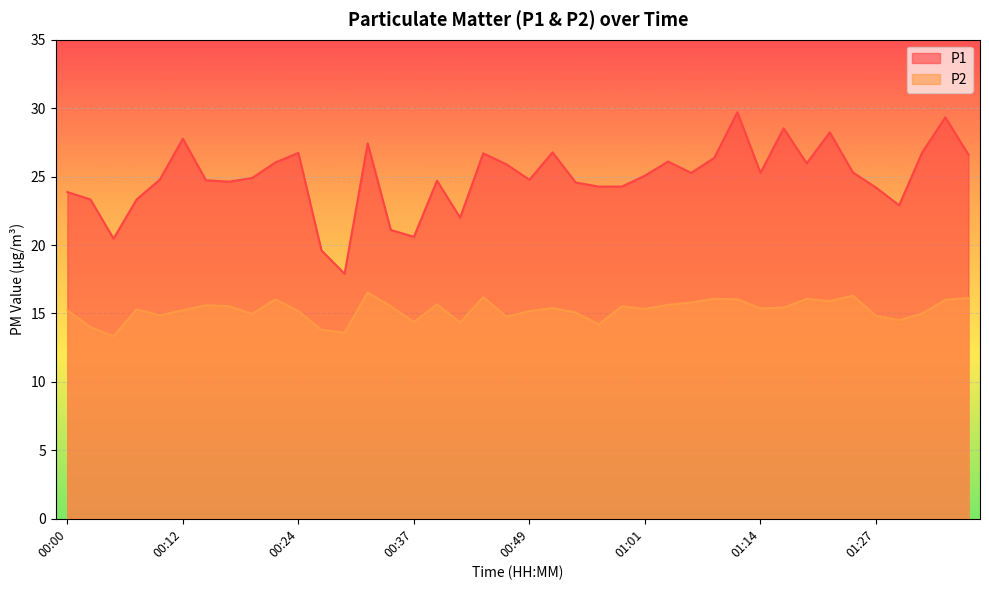

How many lines are shown in the chart?

2